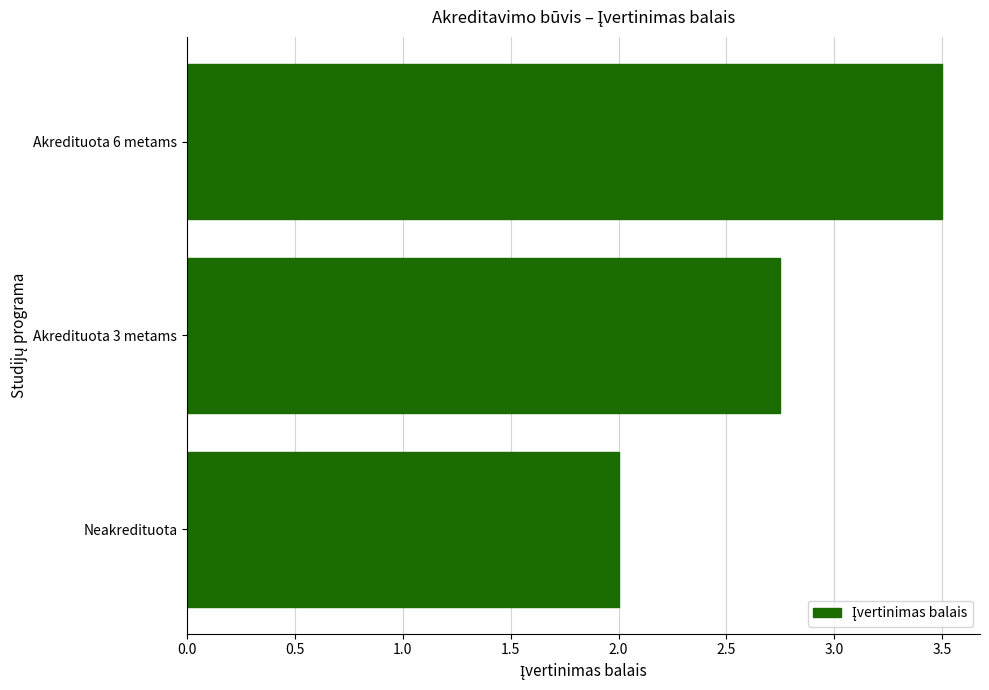

Is it true that the value at Akredituota 6 metams is 4.6?

False